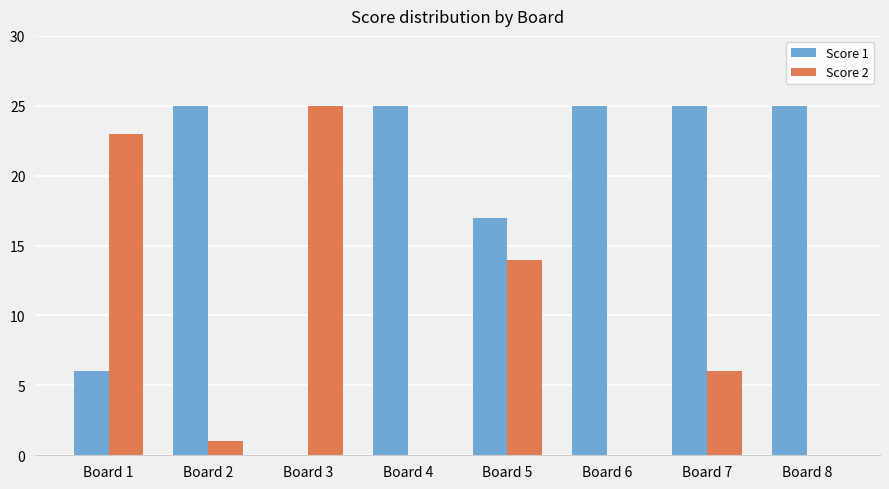

Reading left to right, list all the values displayed in this chart.

Score 1: 6	25	0	25	17	25	25	25
Score 2: 23	1	25	0	14	0	6	0